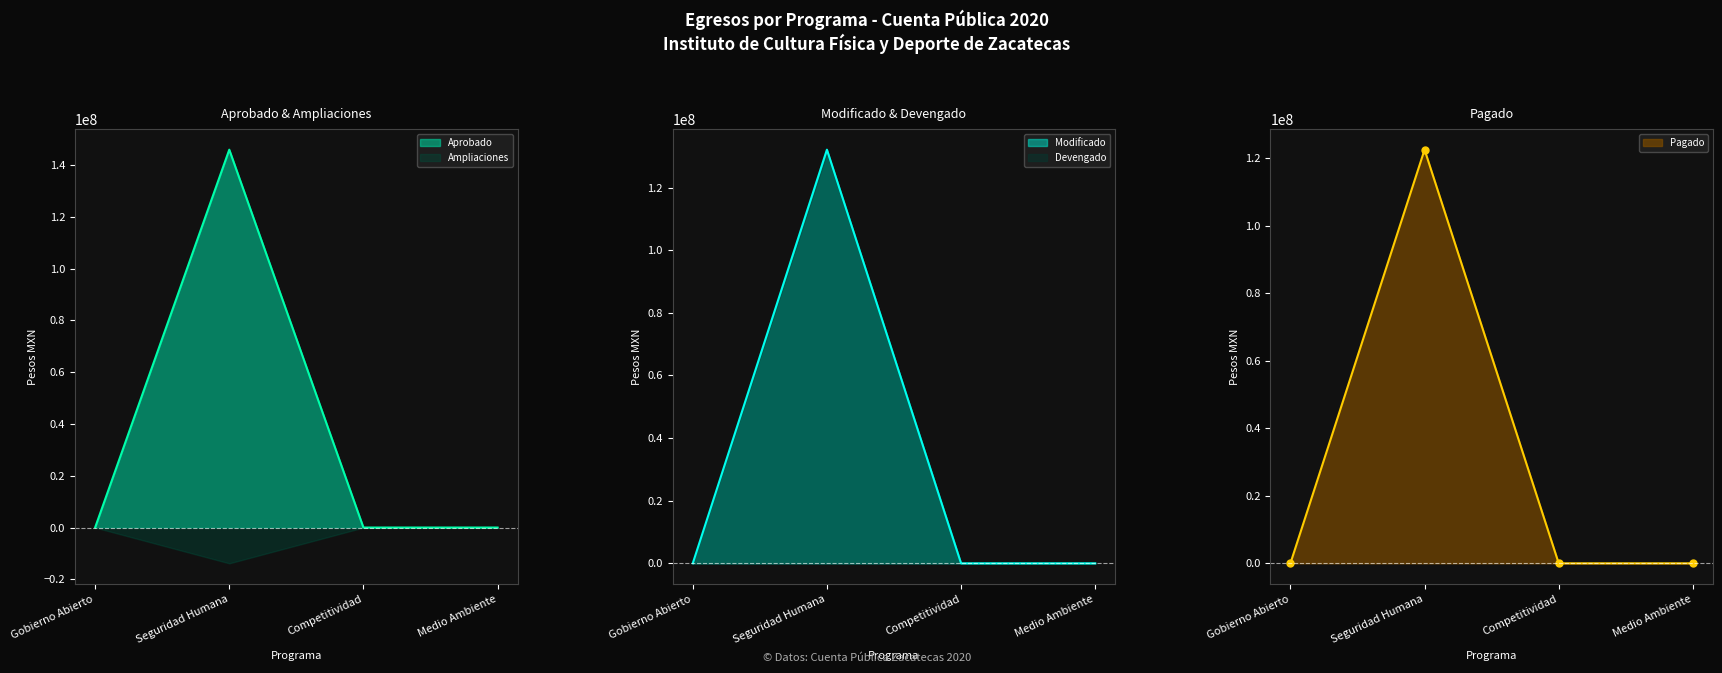

What is the greatest value displayed?

145940430.7